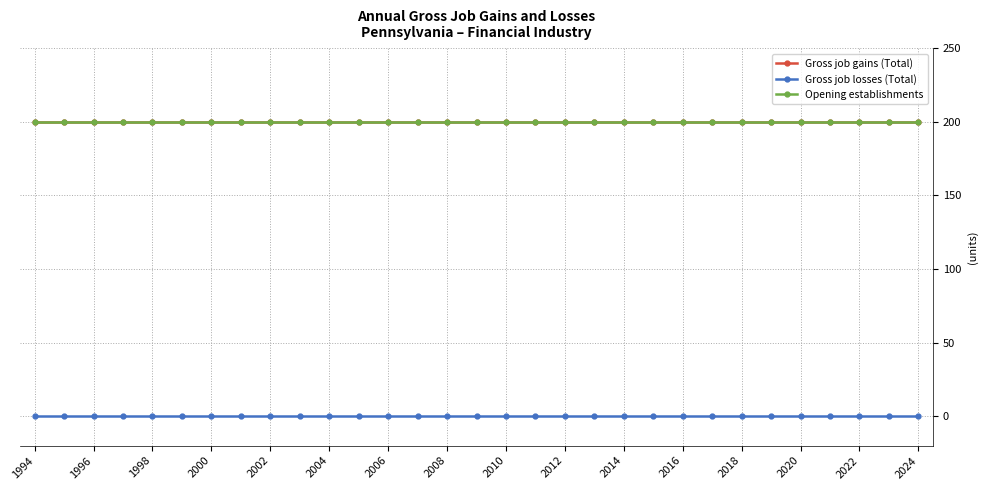

Is this an area chart (filled region under the line)?

No